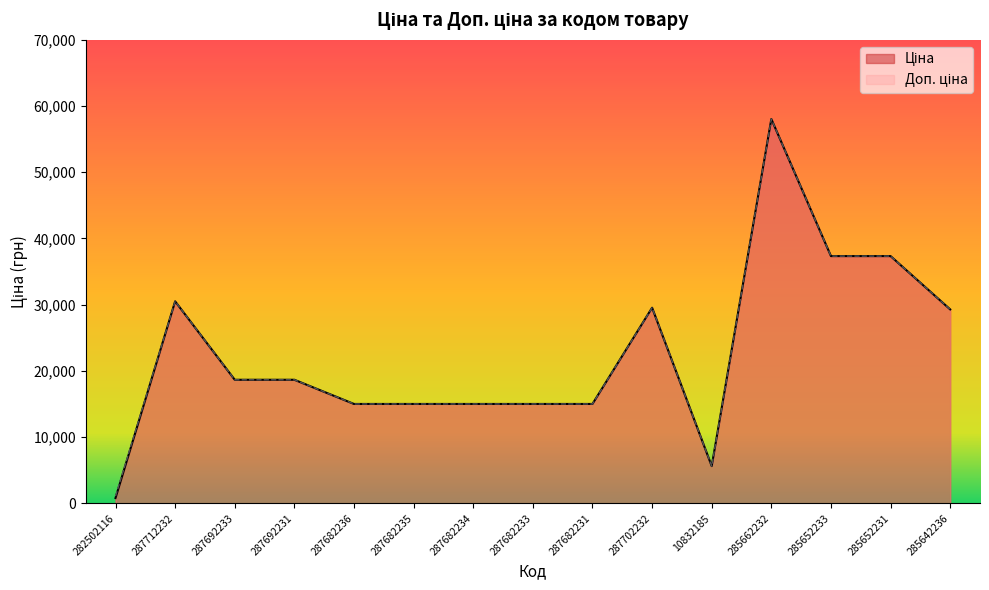

What is the total value across all series at 287692231?

37343.0